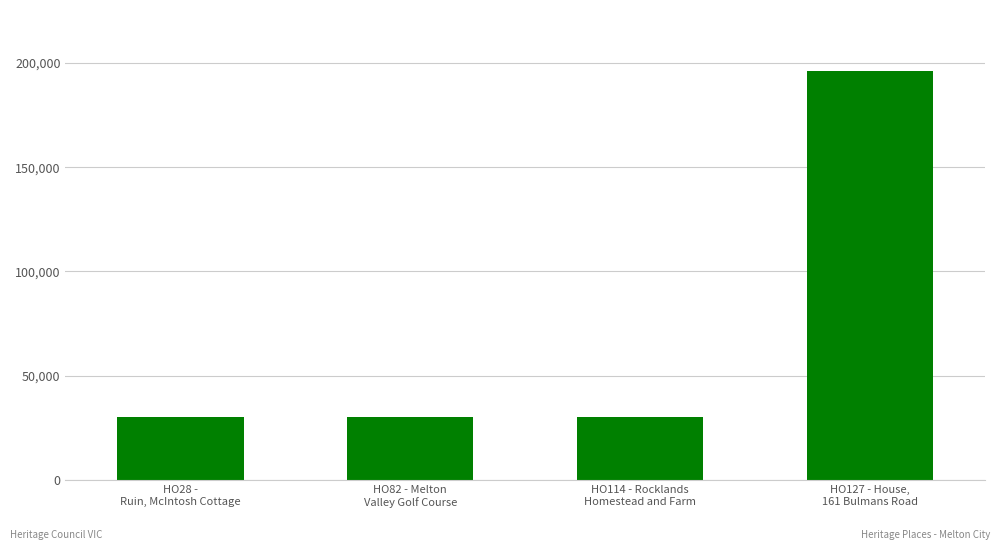

What is the change in value from HO28 -
Ruin, McIntosh Cottage to HO82 - Melton
Valley Golf Course?

+148